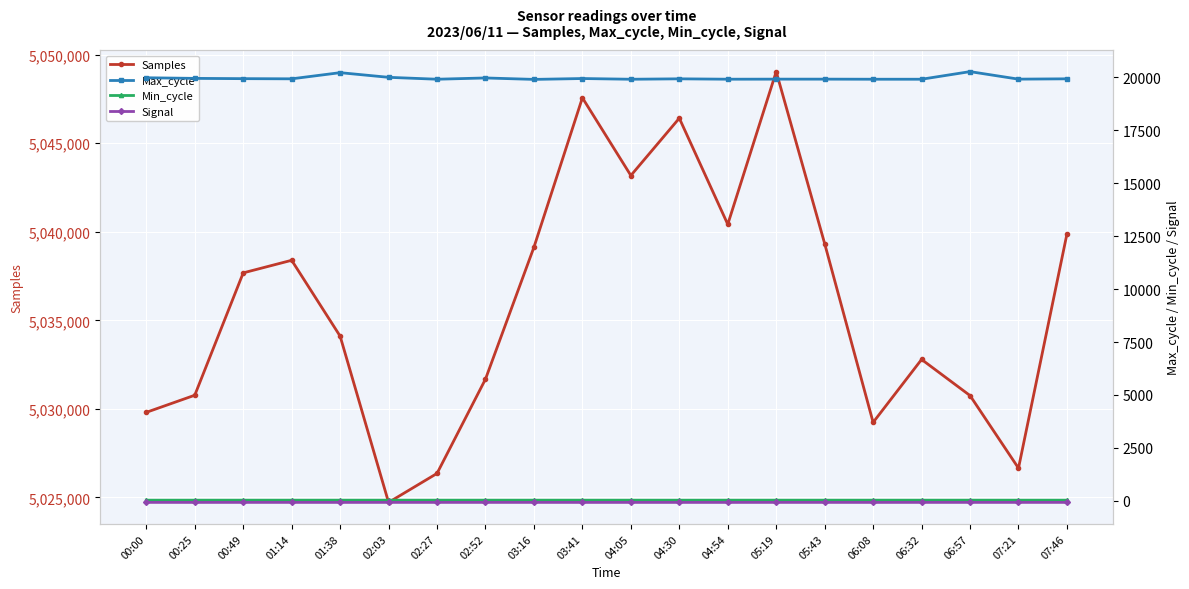

What is the difference between the maximum and minimum values in the Min_cycle series?

1